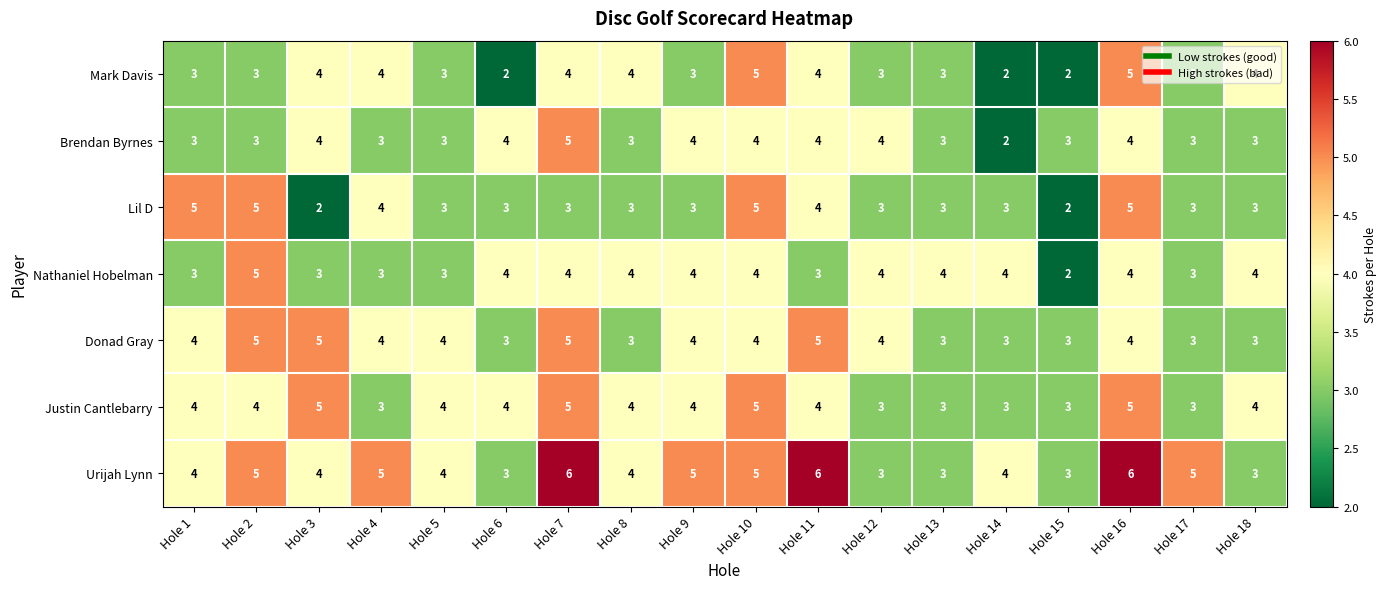

What is the sum of the Donad Gray values at Hole 18 and Hole 10?

7